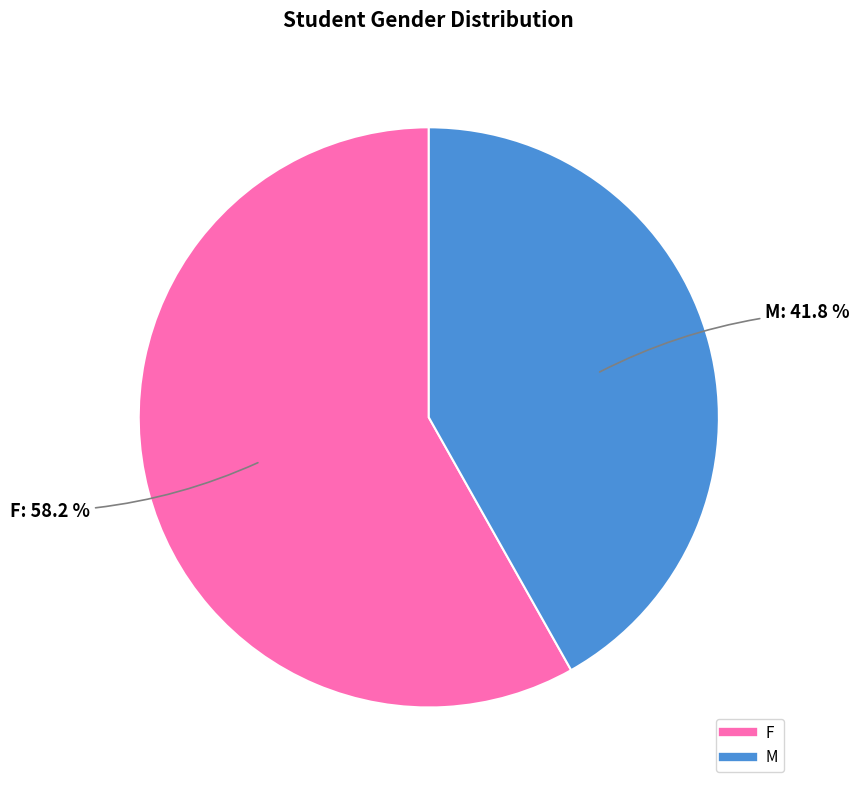

True or false: M accounts for 36% of the total.

False